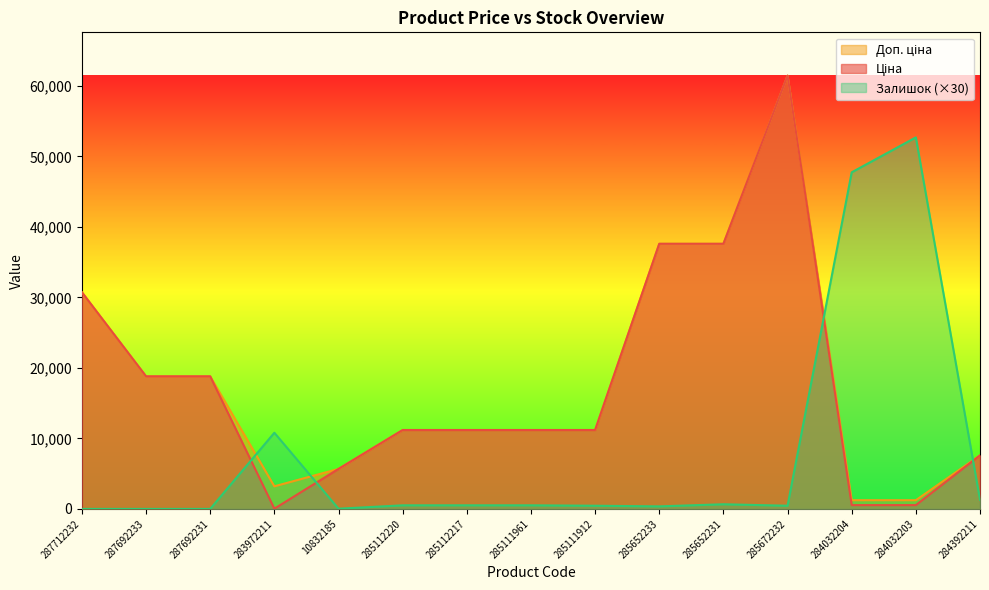

List the series in order of their peak value, lowest first.

Залишок, Ціна, Доп. ціна